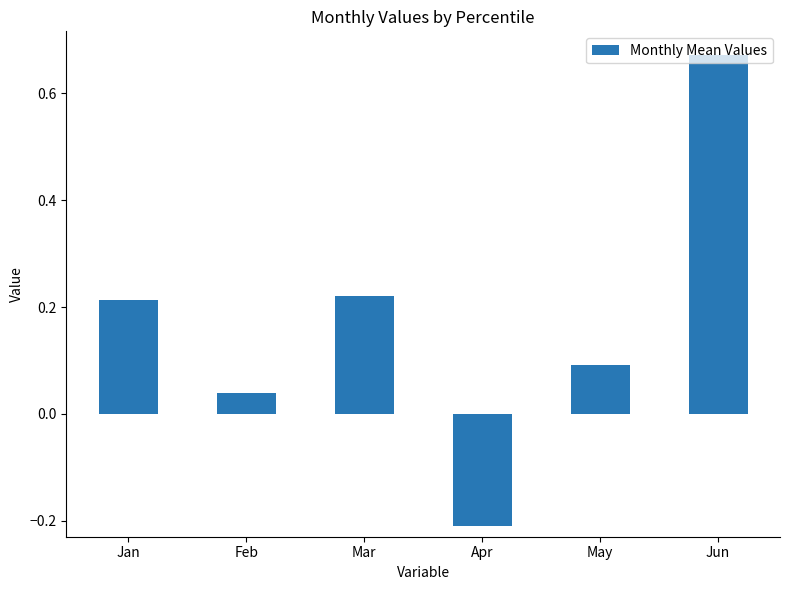

How many values are below zero?

1